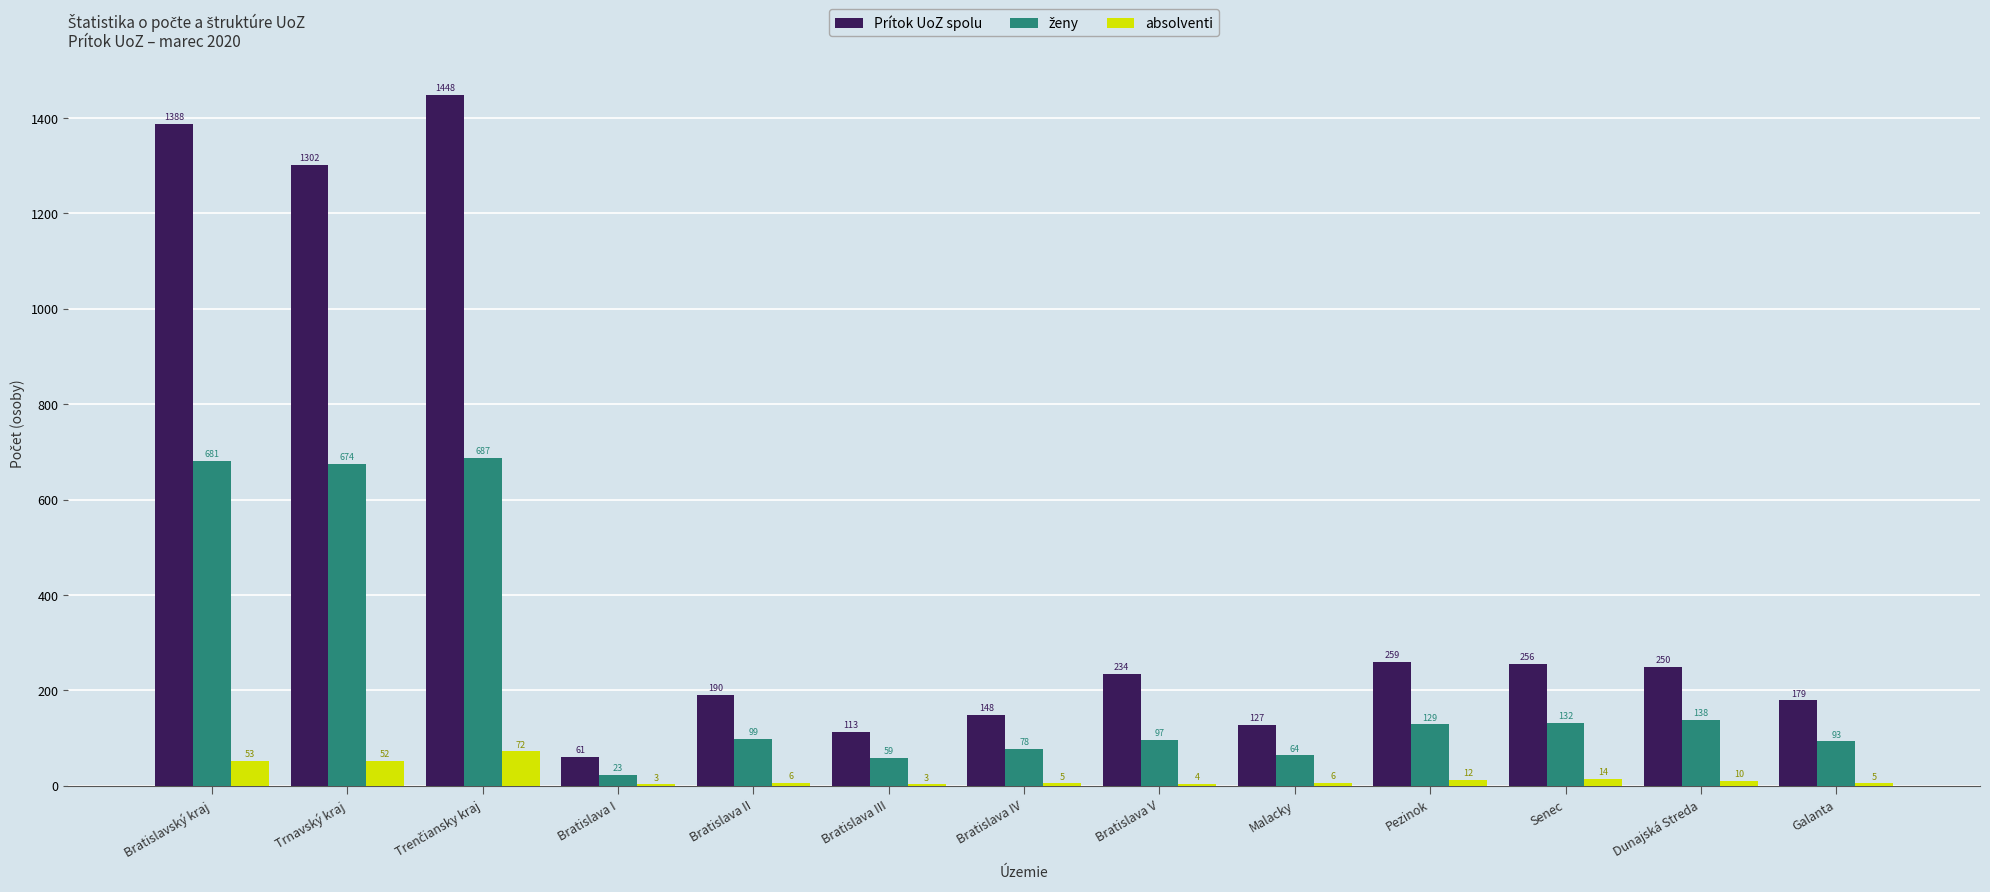

Which series has the largest total across all categories?

Prítok UoZ spolu